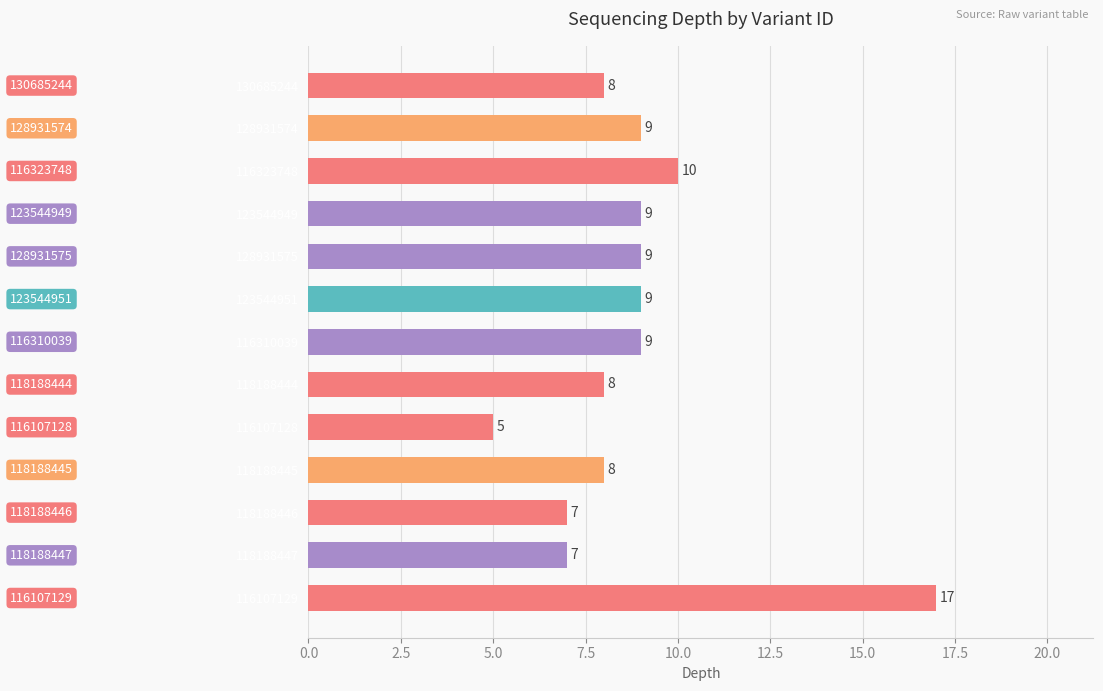

What is the average value?

9